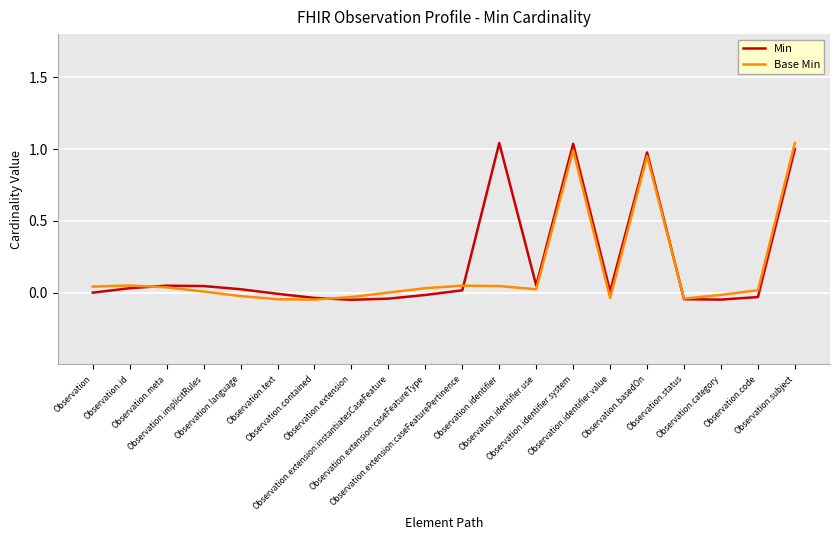

What are all the series names shown in the legend?

Min, Base Min